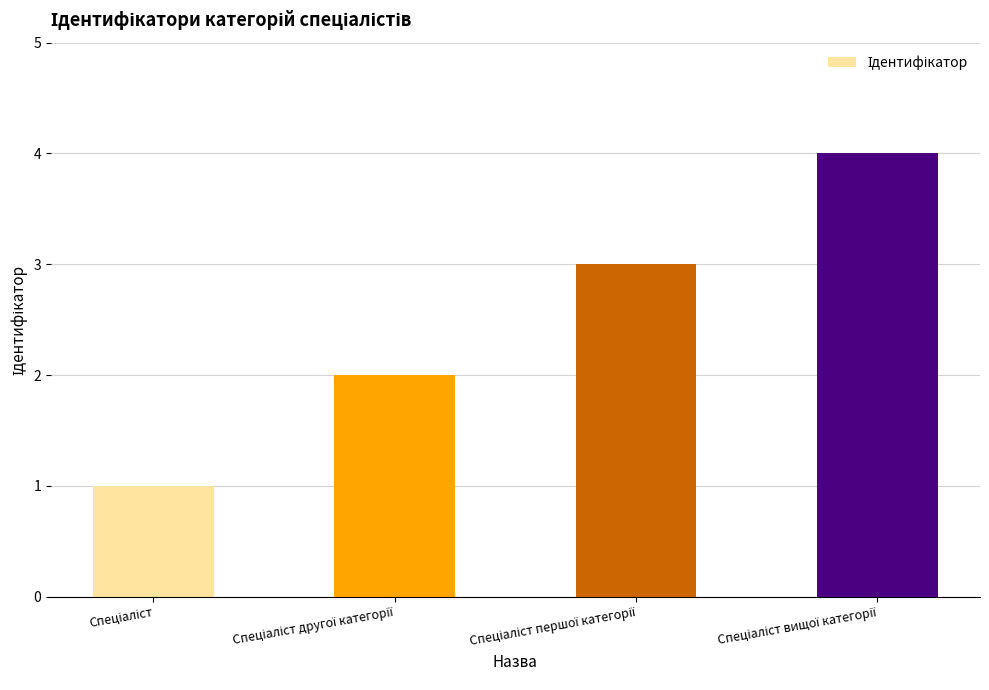

What is the sum of all values?

10